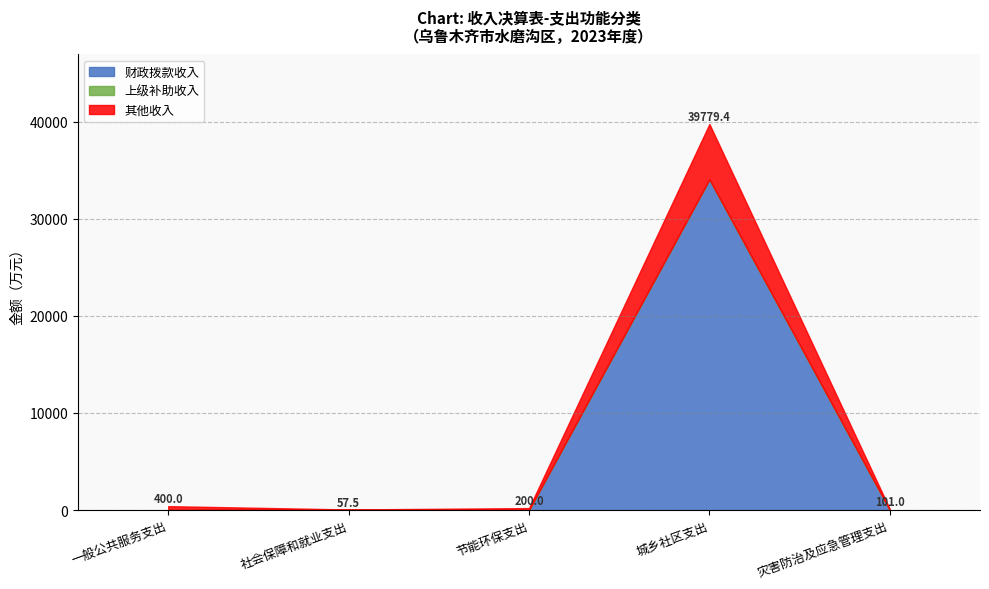

At which category is the sum across all series the highest?

城乡社区支出